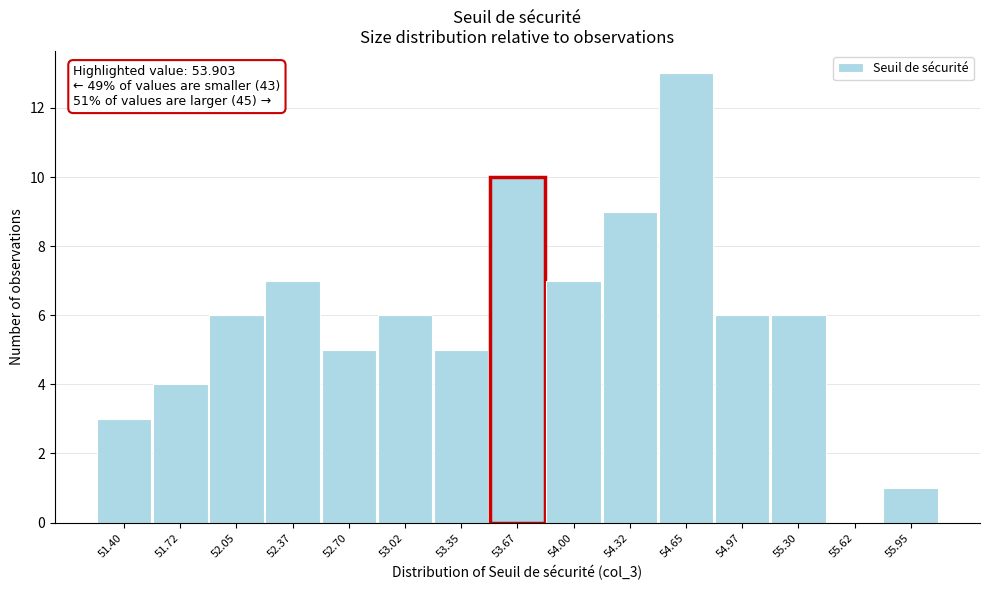

Reading left to right, transcribe all the data shown in this chart.

51.40=3	51.72=4	52.05=6	52.37=7	52.70=5	53.02=6	53.35=5	53.67=10	54.00=7	54.32=9	54.65=13	54.97=6	55.30=6	55.62=0	55.95=1